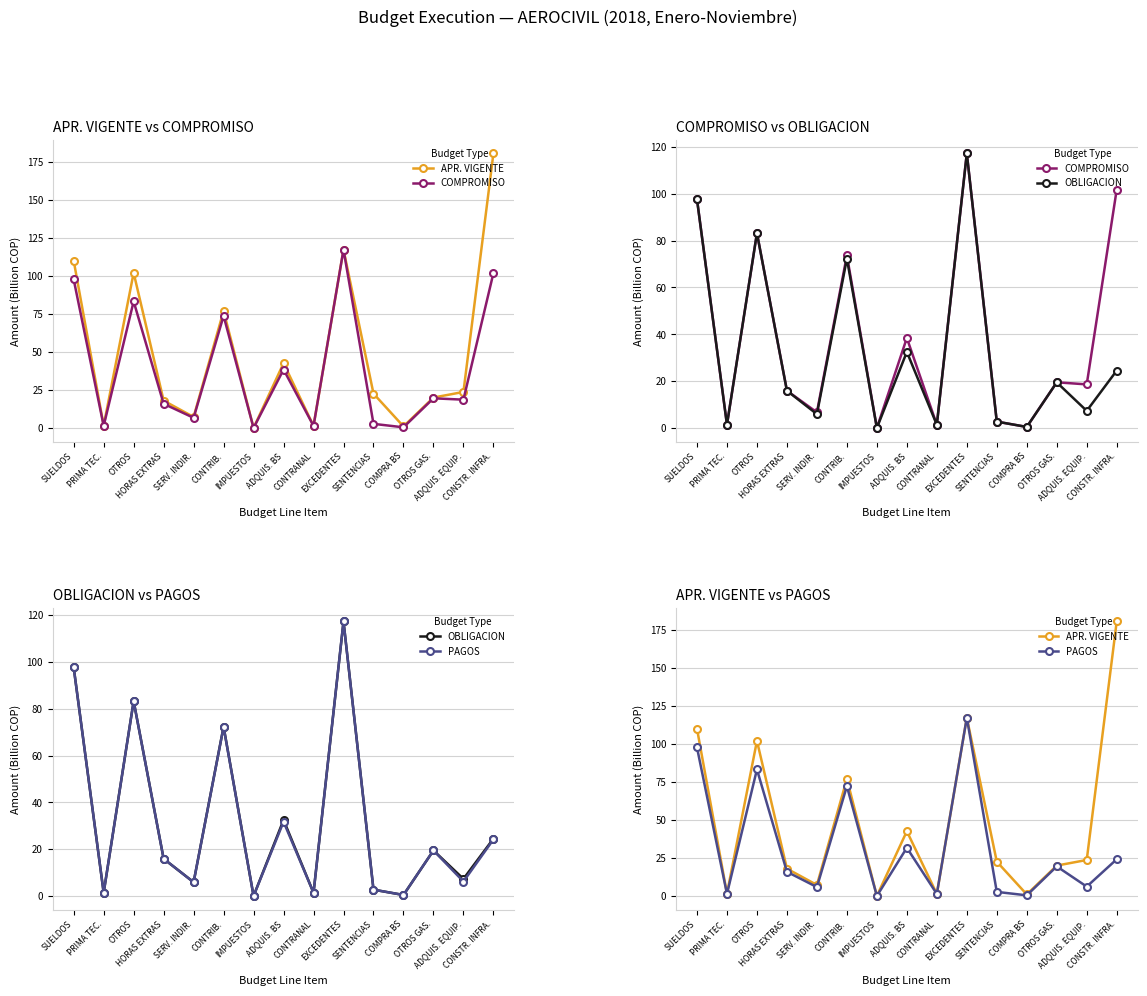

How many lines are shown in the chart?

4